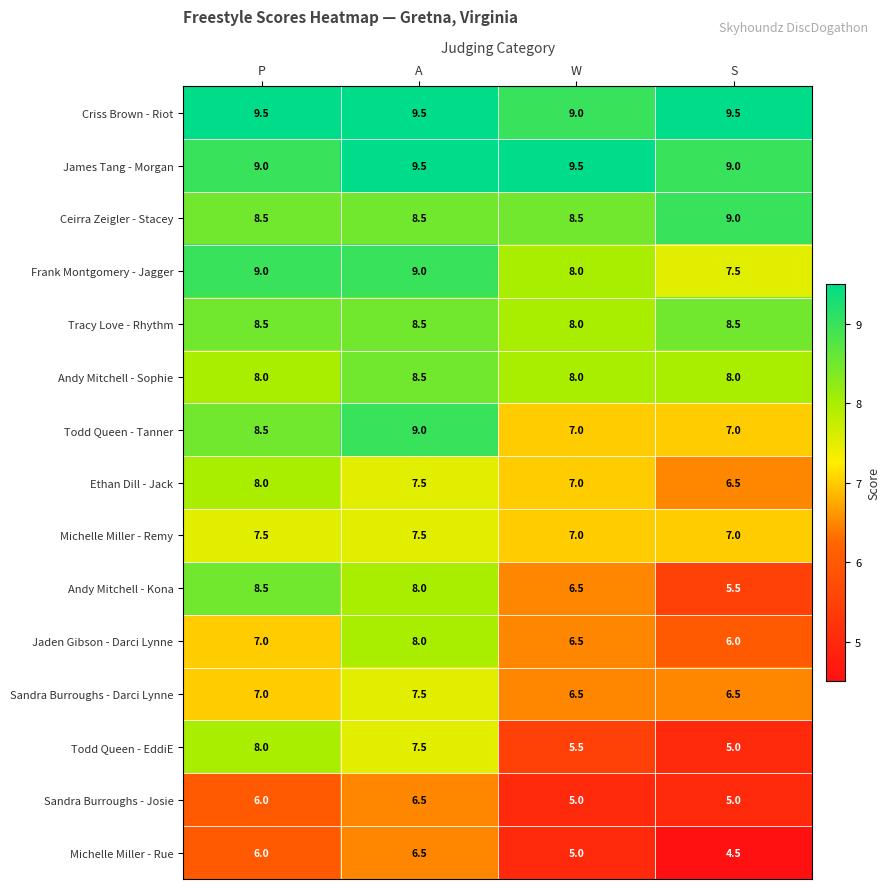

List the labels in order of Todd Queen - EddiE value, largest first.

P, A, W, S